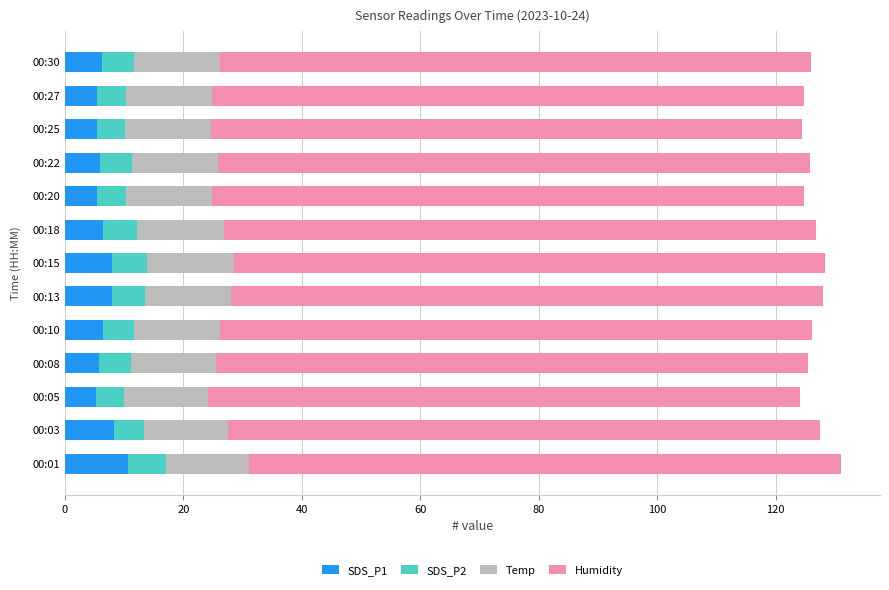

What is the difference between the maximum and minimum values in the SDS_P1 series?

5.4